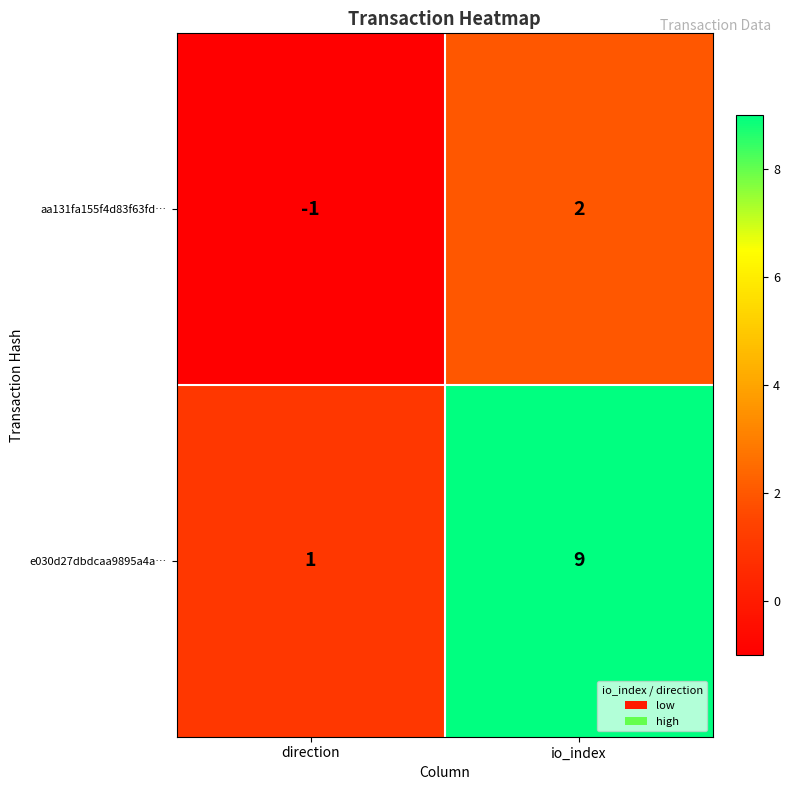

The value of aa131fa155f4d83f63fd… at io_index is 2. True or false?

True